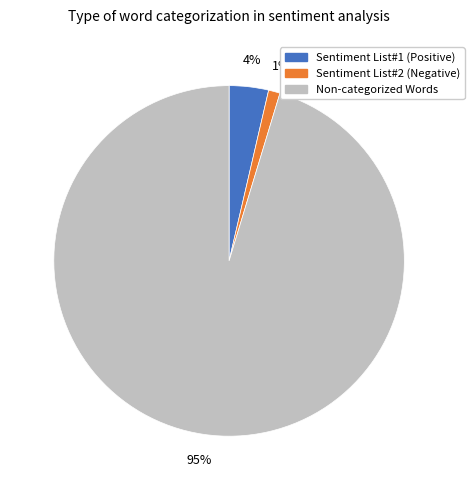

Is it true that Non-categorized Words is 95% of the pie?

True